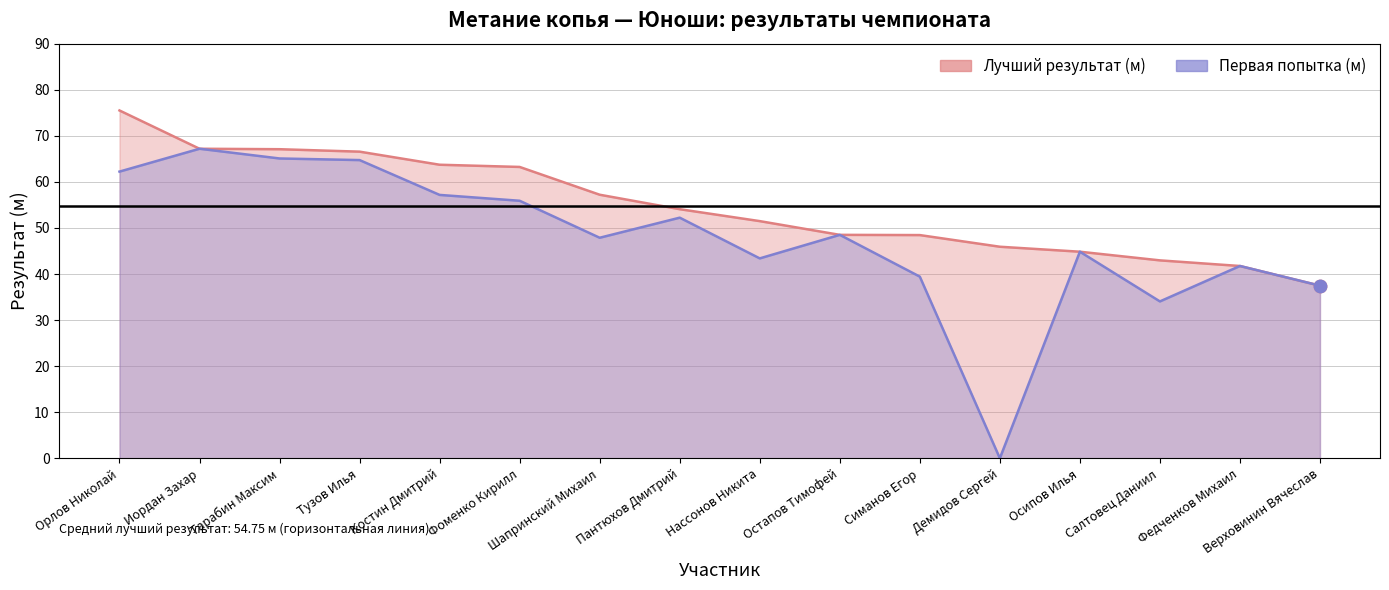

What is the total value across all series at Пантюхов Дмитрий?

106.3